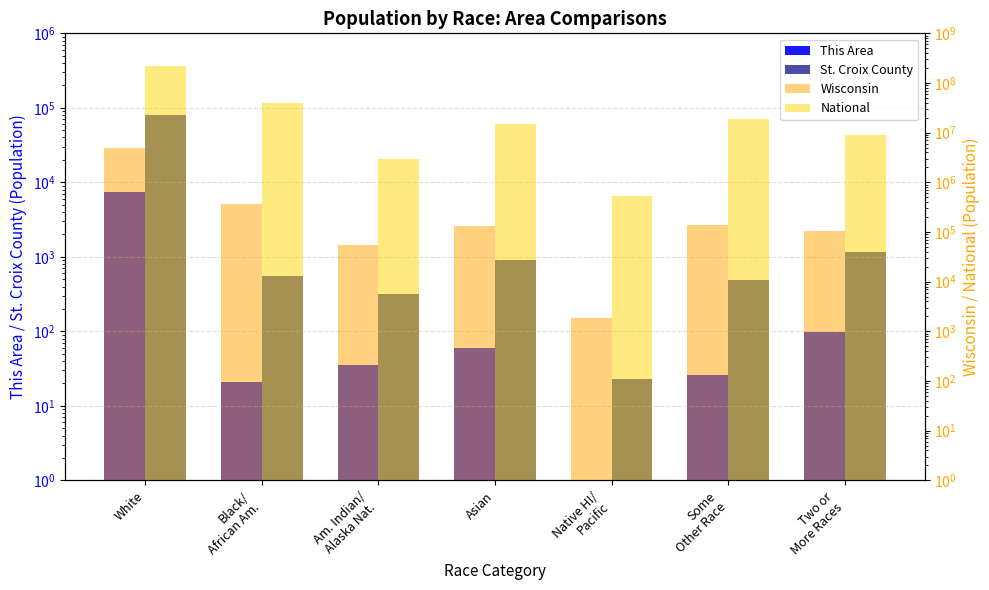

Reading right to left, transcribe all the data shown in this chart.

This Area: 97	26	0	59	35	21	7331
St. Croix County: 1160	483	23	900	313	552	80914
Wisconsin: 104317	135867	1827	129234	54526	359148	4902067
National: 9009073	19107368	540013	14674252	2932248	38929319	223553265